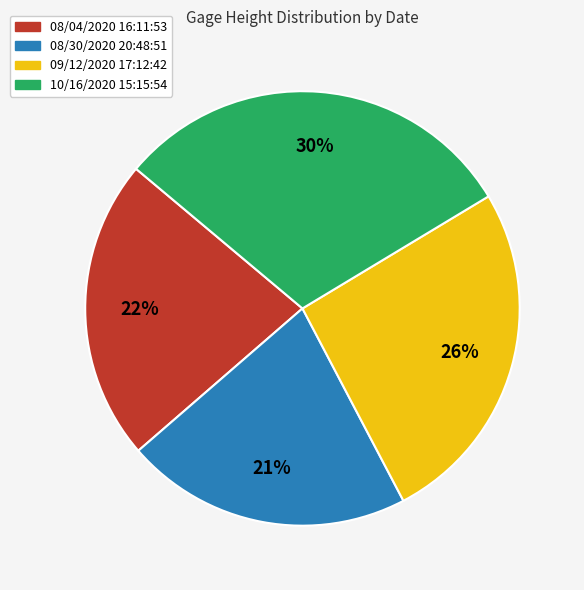

Rank the categories by value from highest to lowest.

10/16/2020 15:15:54, 09/12/2020 17:12:42, 08/04/2020 16:11:53, 08/30/2020 20:48:51